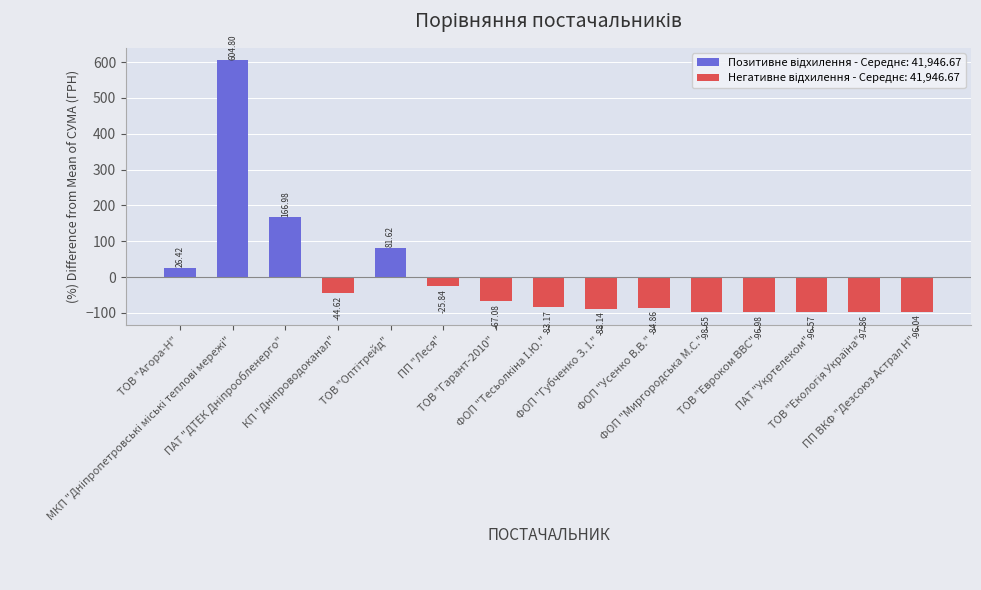

What is the difference between the second highest and minimum values?

265.6